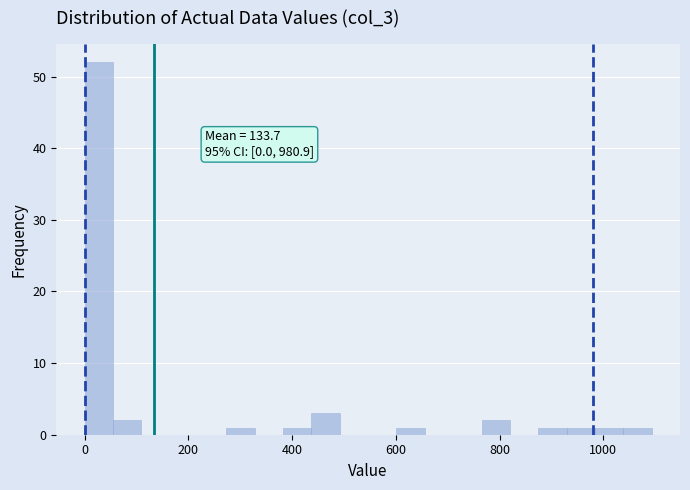

Around what value on the x-axis is the tallest bar? Give the approximate position of its centre, as read against the axis.

20